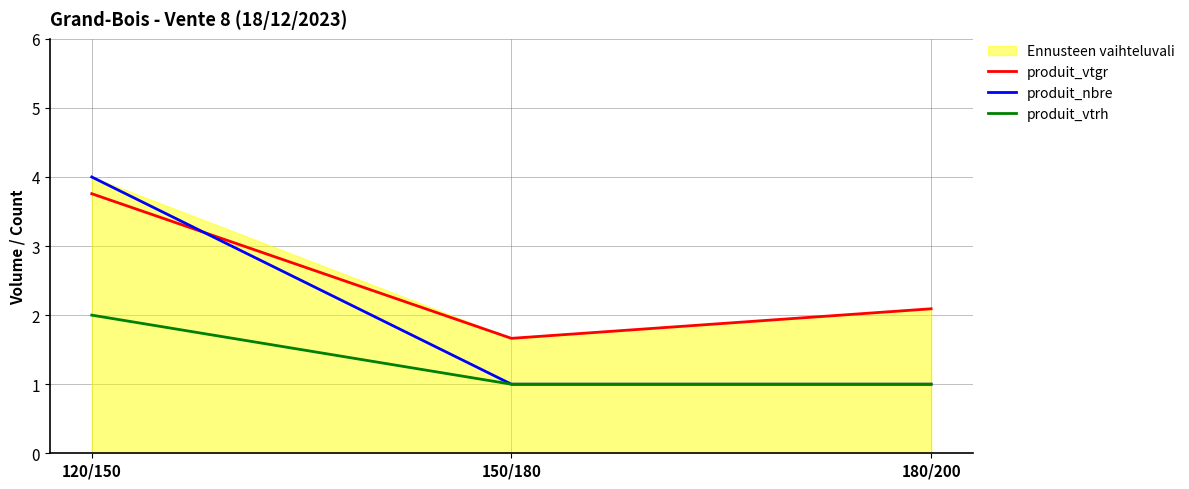

Rank the categories by produit_vtgr value from lowest to highest.

150/180, 180/200, 120/150